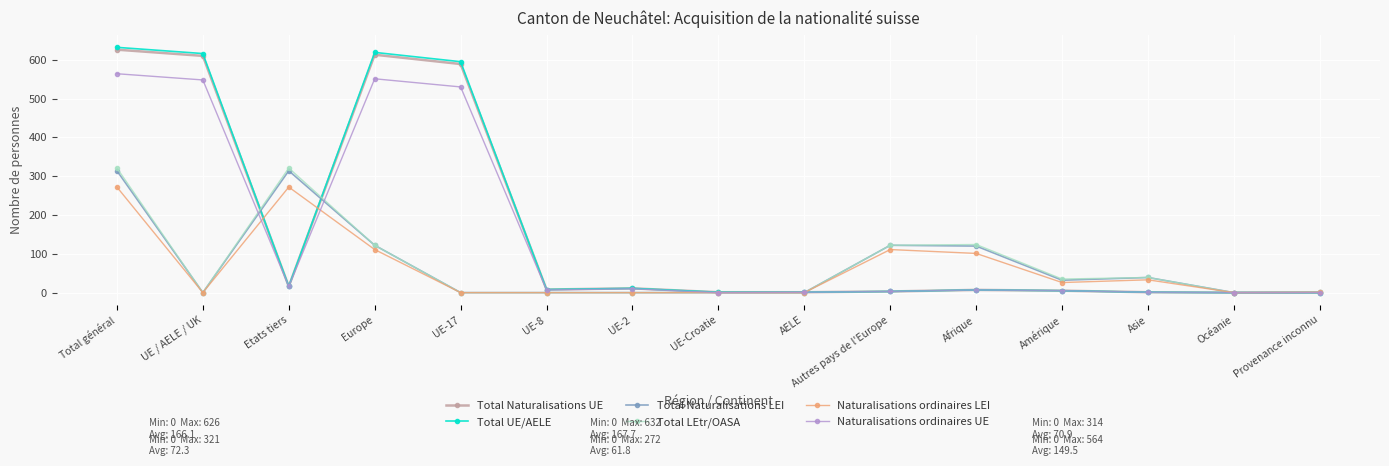

The value of Total Naturalisations UE at UE-17 is 143. True or false?

False